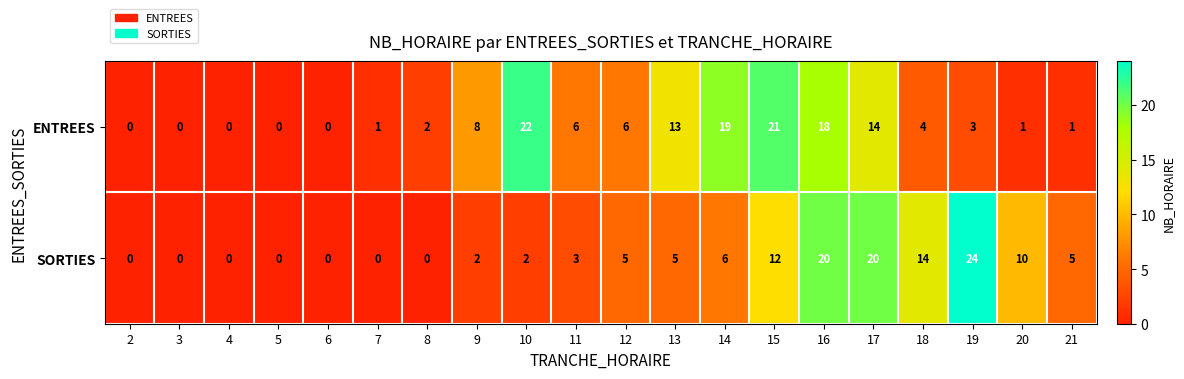

List the series in order of their peak value, lowest first.

ENTREES, SORTIES